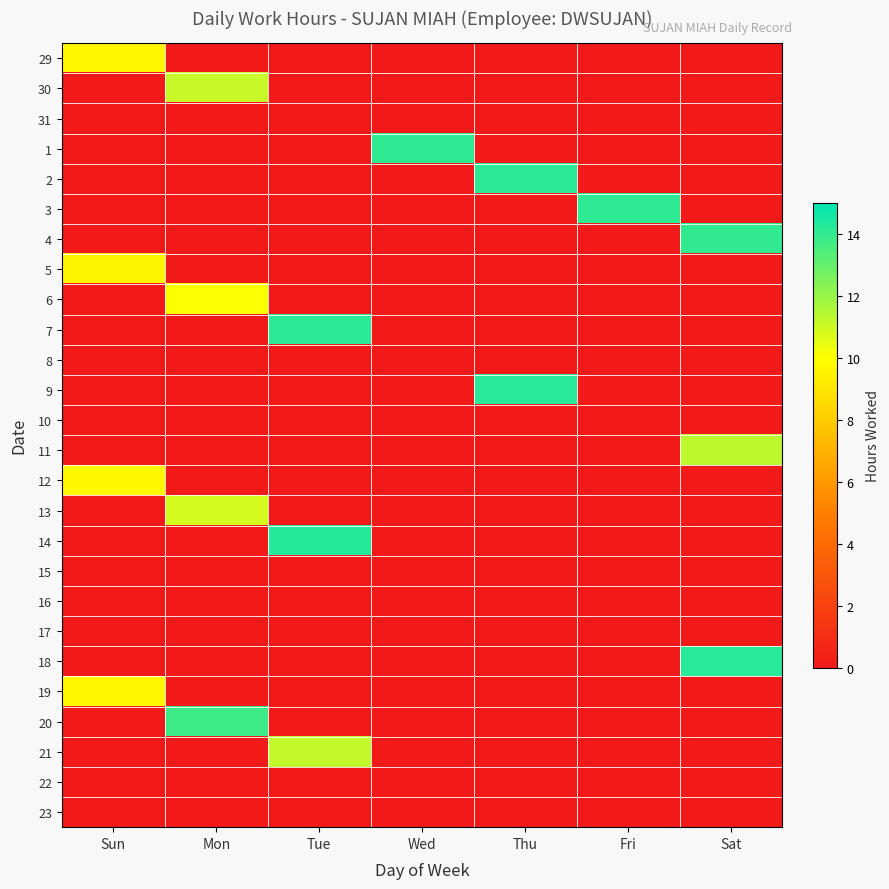

At which category is the sum across all series the highest?

Mon